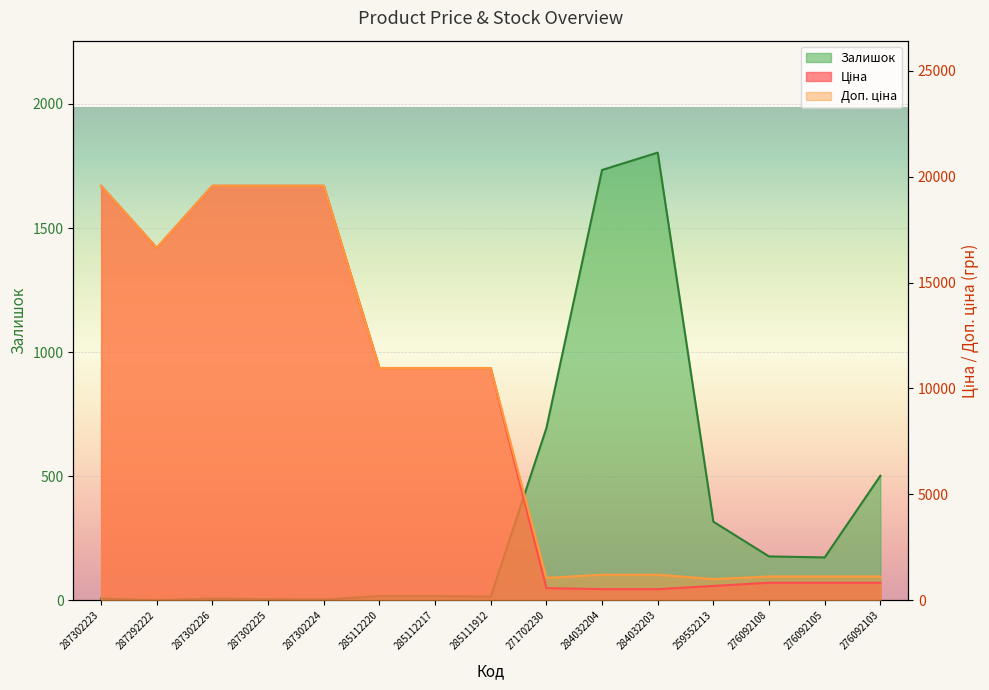

True or false: Доп. ціна has more than 2 interior local peaks.

False